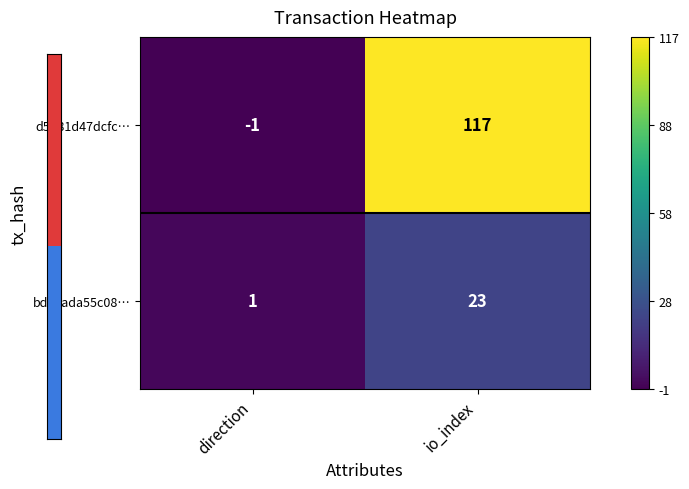

Which category has the lowest value across all series?

direction